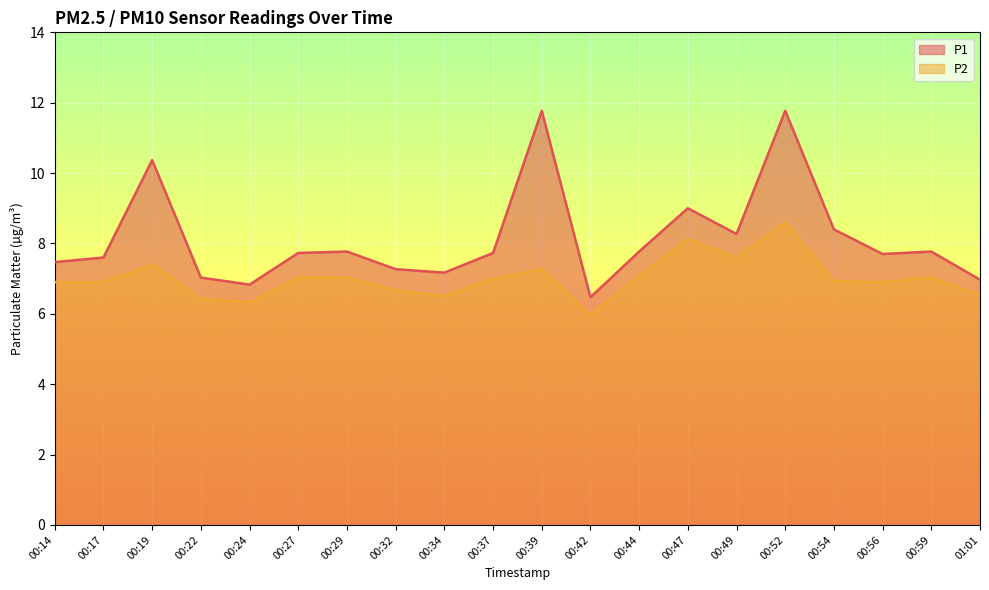

What is the sum of all P2 values?

140.2